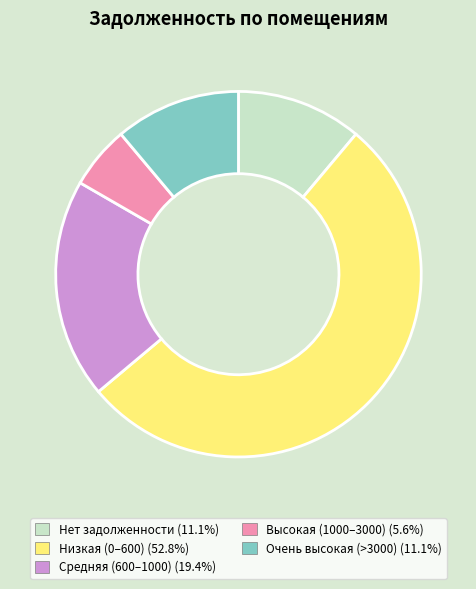

Combined, do Средняя (600–1000) (19.4%) and Низкая (0–600) (52.8%) account for over 50%?

Yes